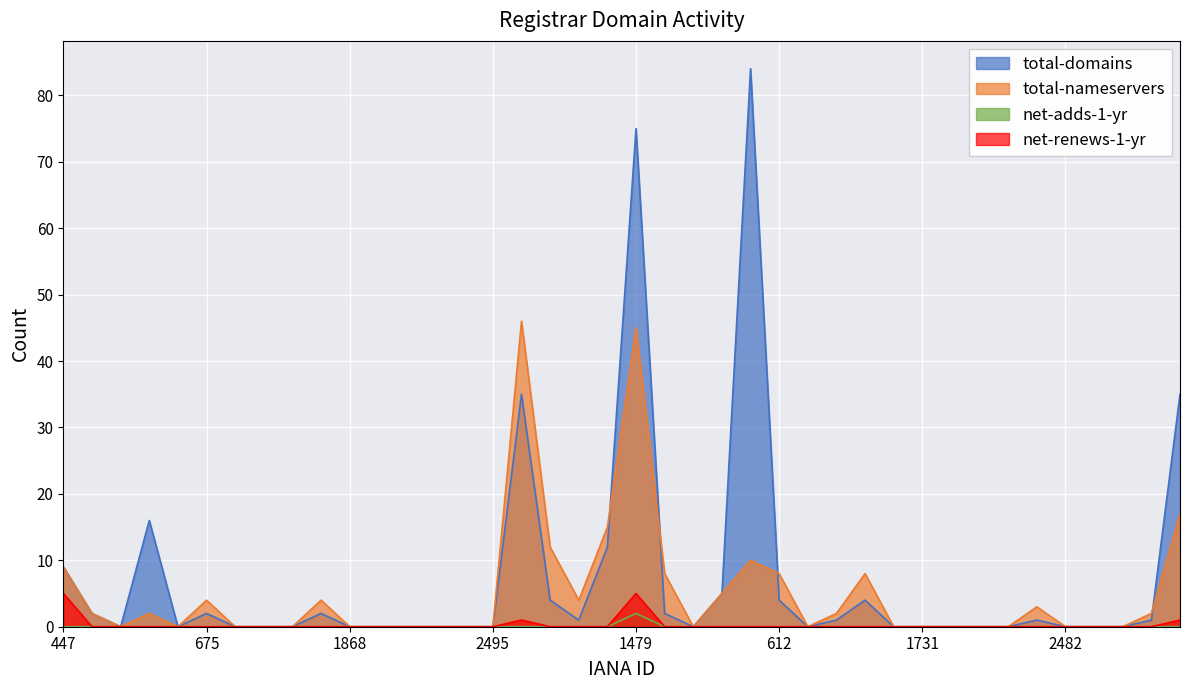

Between 1739 and 1723, which is larger?

1739